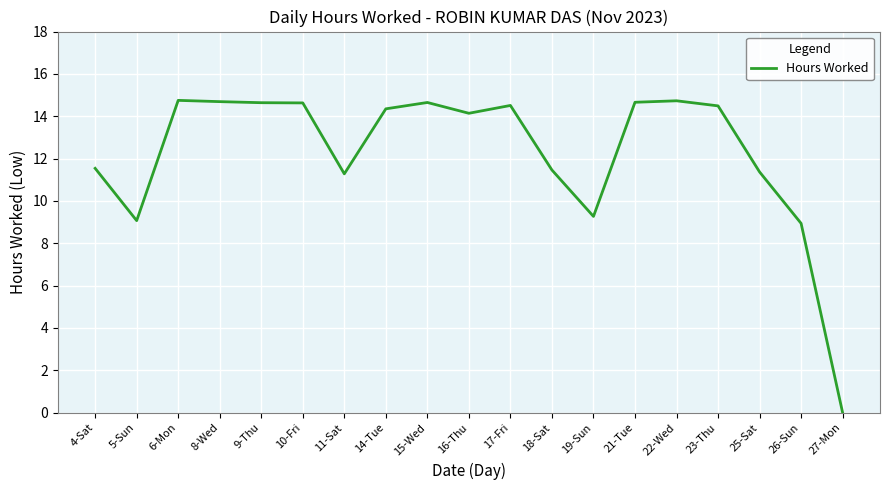

Does the chart have visible grid lines?

Yes